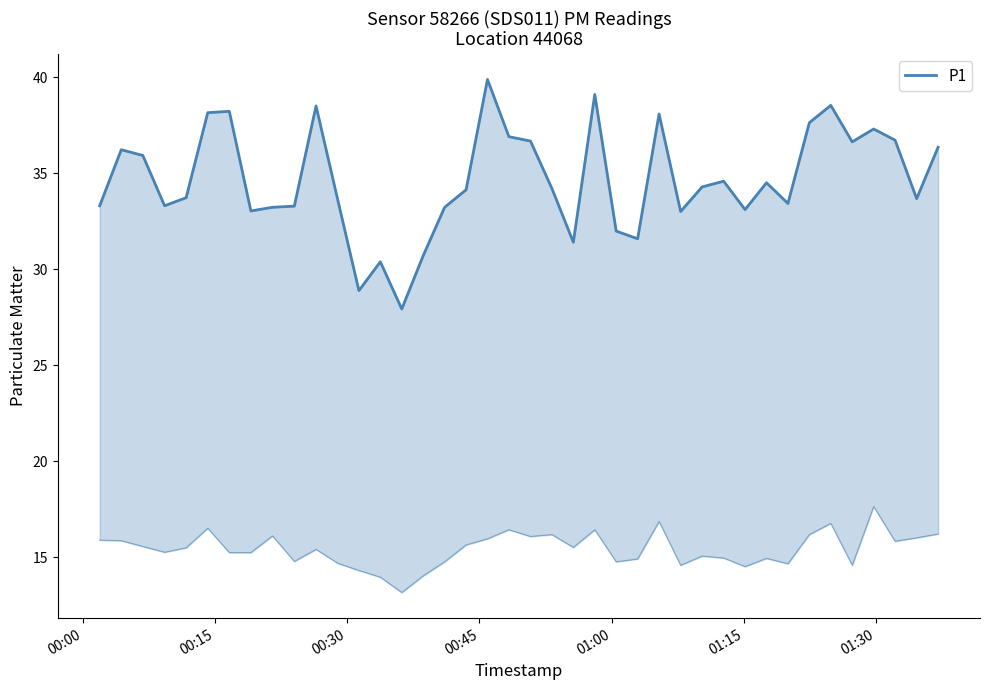

Count the number of data series in this chart.

1